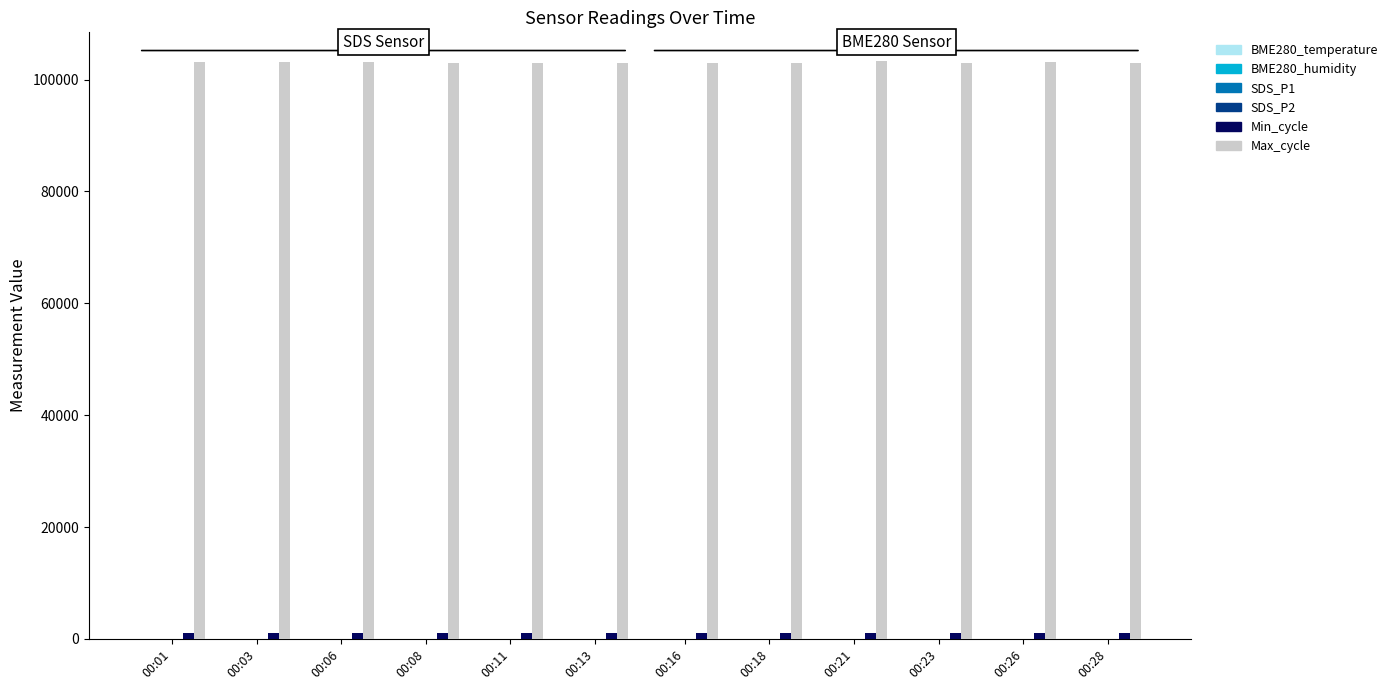

What is the difference between the maximum and second lowest values in the SDS_P2 series?

0.7